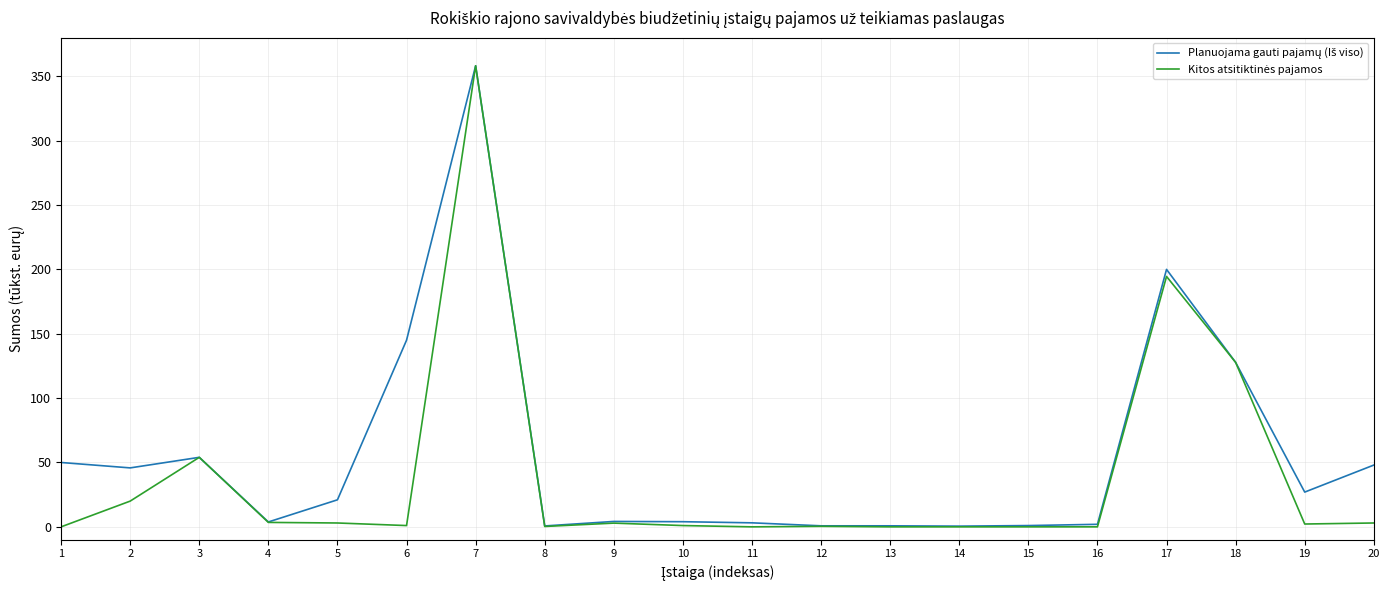

What is the spread (max minus min) of values at 2?

25.8